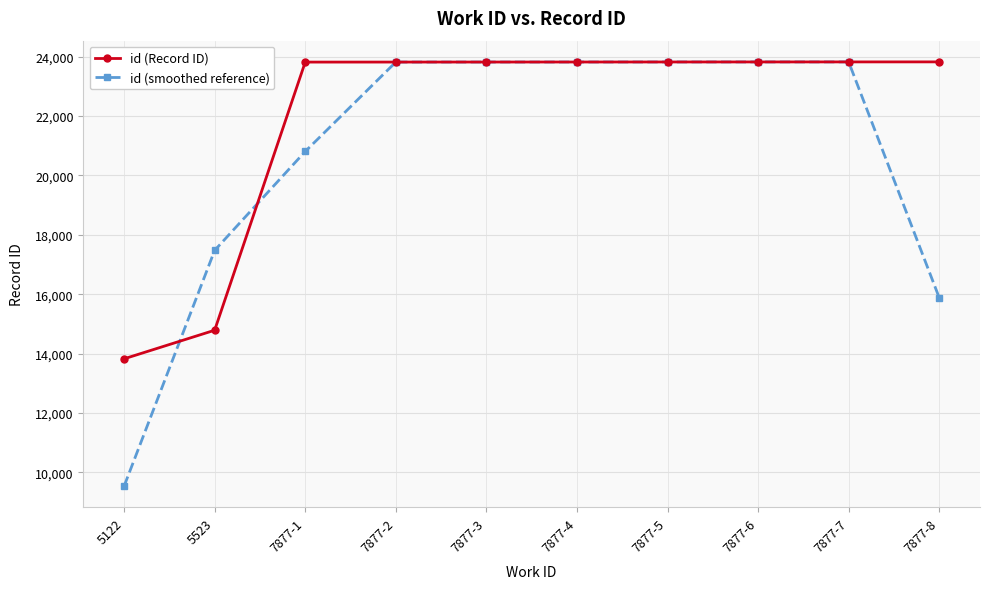

Which category has the lowest value in the id (Record ID) series?

5122